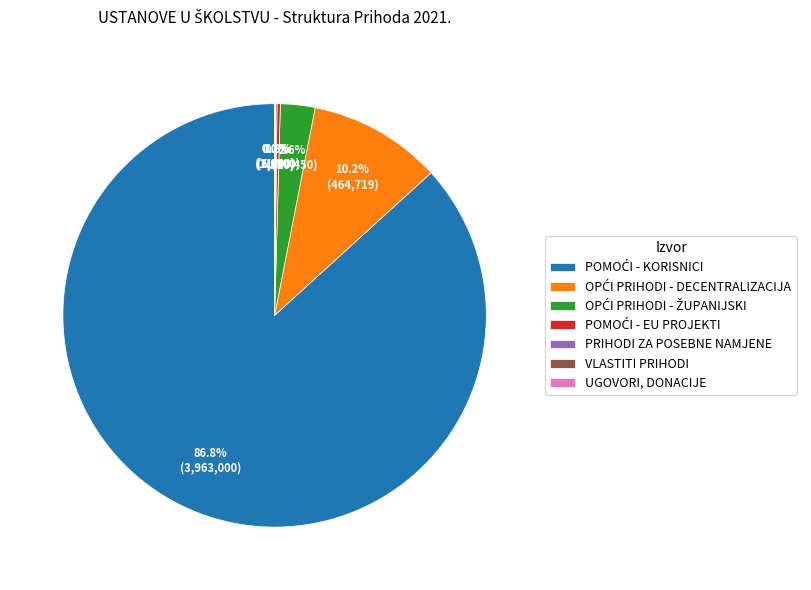

Does any single category account for the majority?

Yes